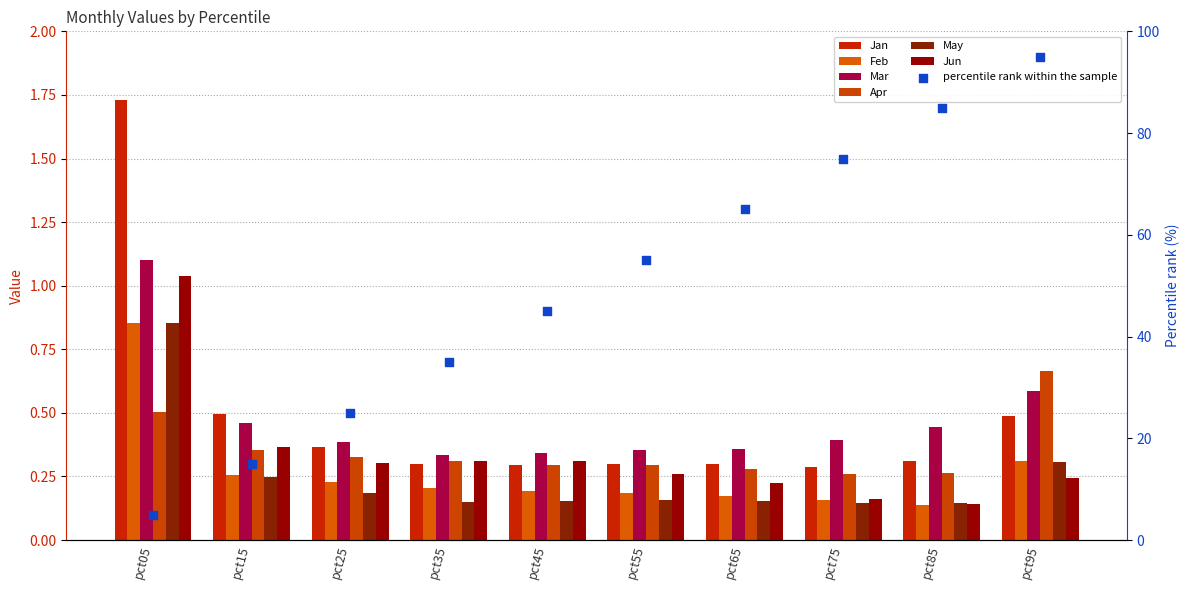

Which series has the largest total across all categories?

Jan